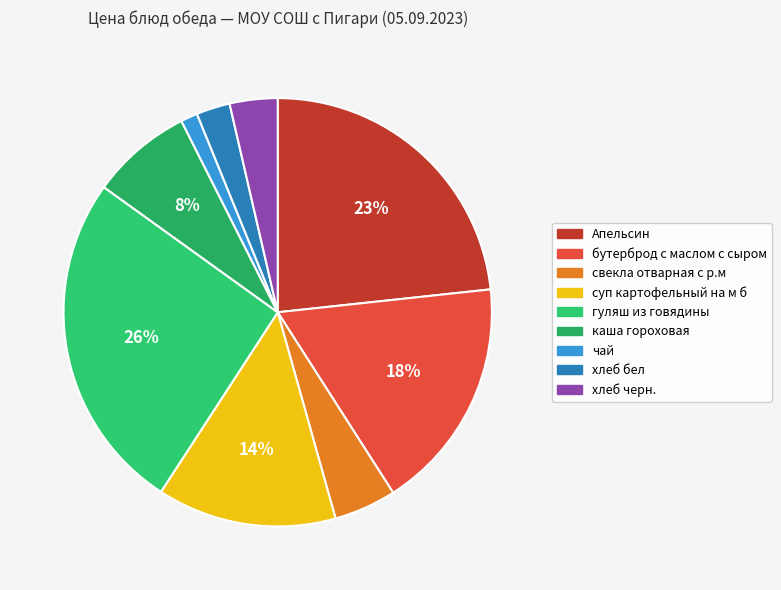

To the nearest percent, what is the difference between the хлеб черн. and свекла отварная с р.м slice percentages?

1%